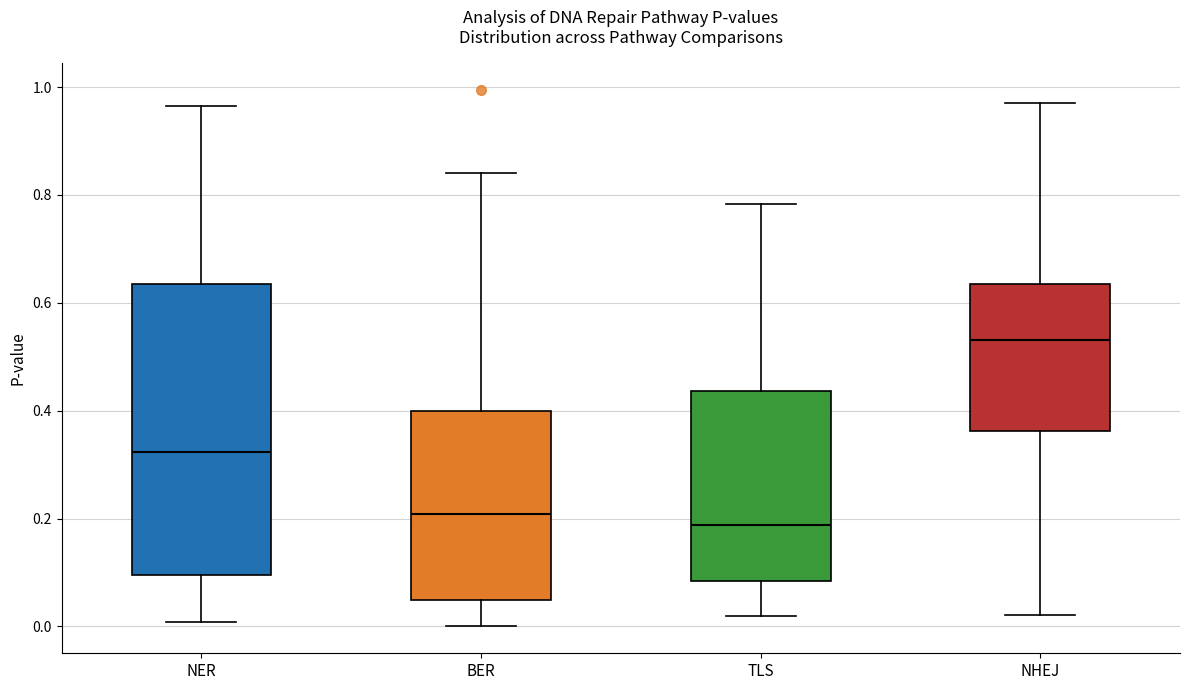

Comparing the boxes themselves (not the whiskers), which one is the tallest?

NER